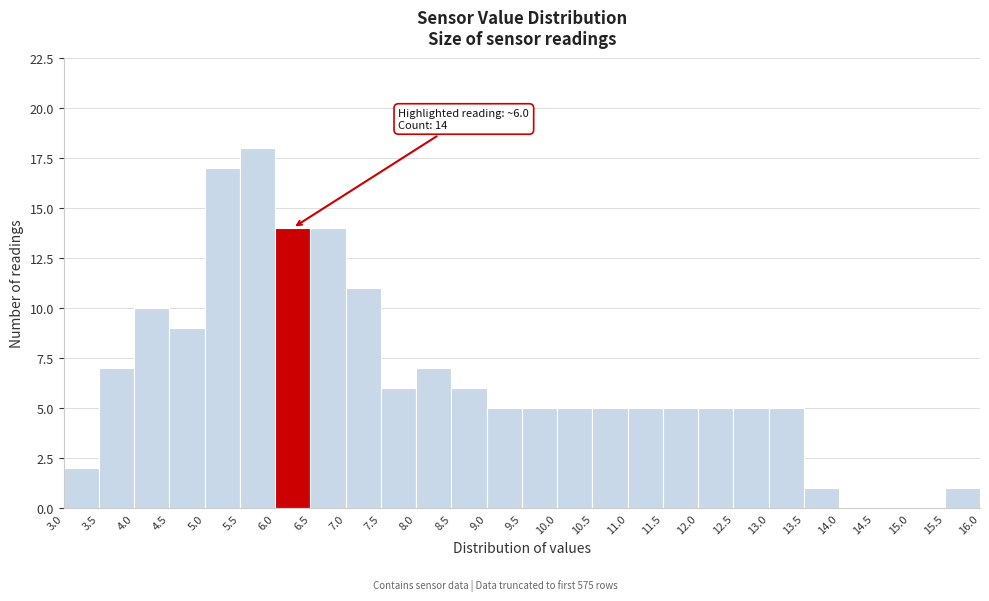

Over which range of the x-axis is the bar tallest?

5.5 to 6.0